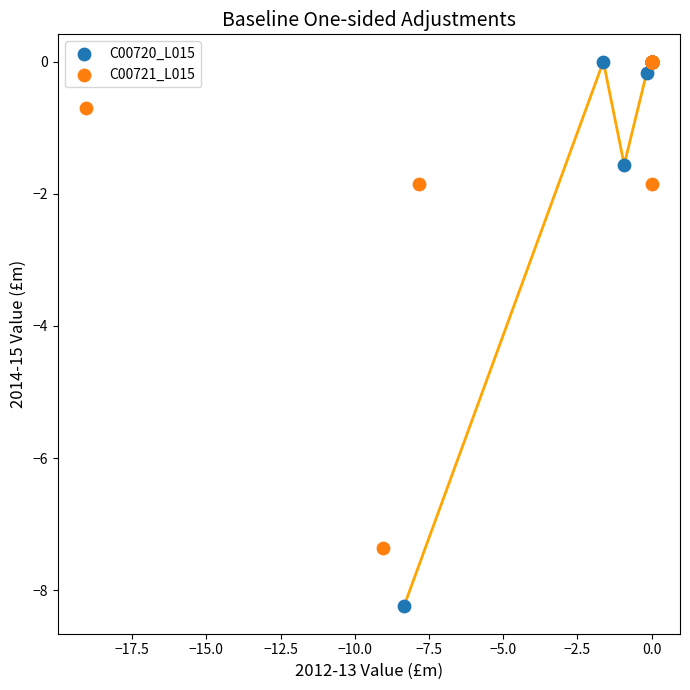

Which series reaches the minimum Y coordinate?

C00720_L015